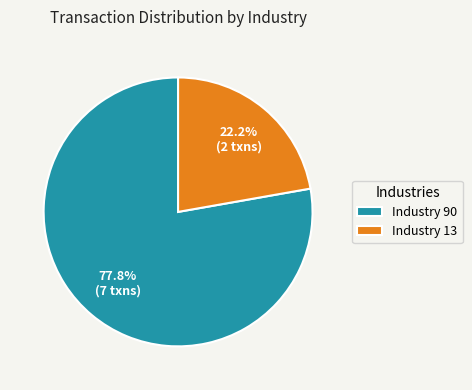

What is the largest slice in the pie chart?

Industry 90